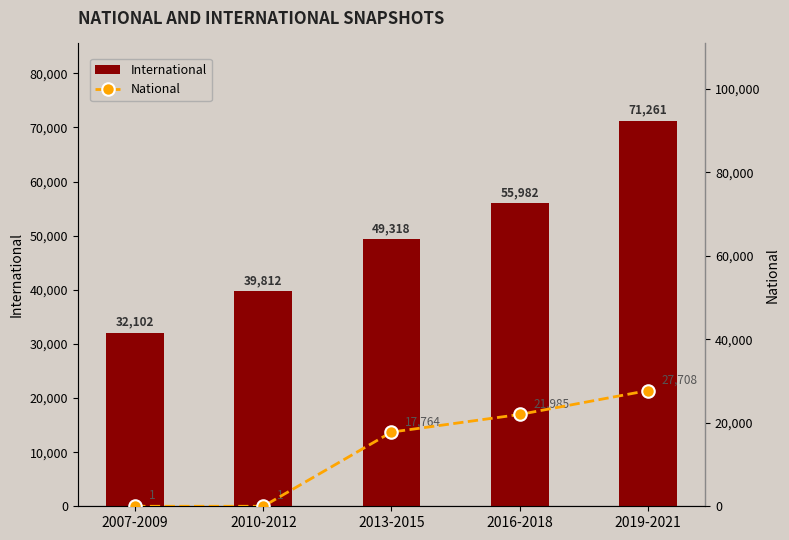

What are all the series names shown in the legend?

International, National